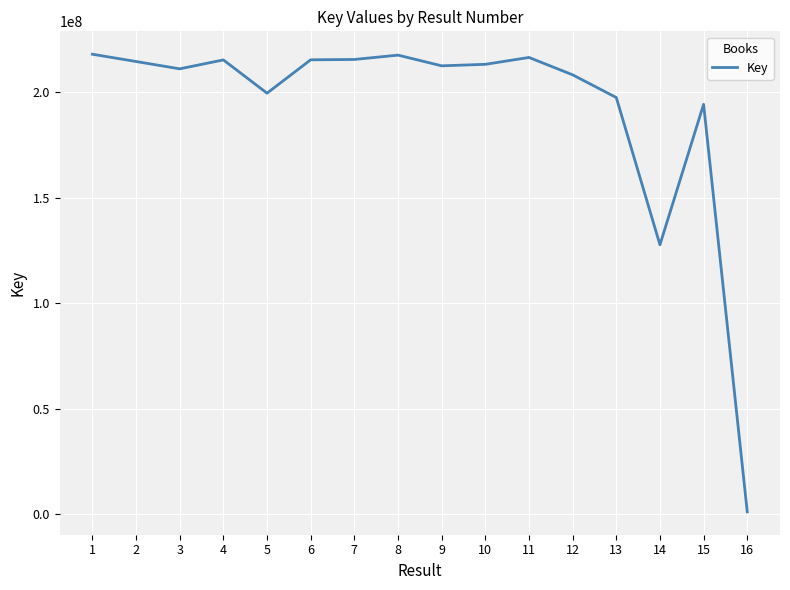

Does the chart have visible grid lines?

Yes